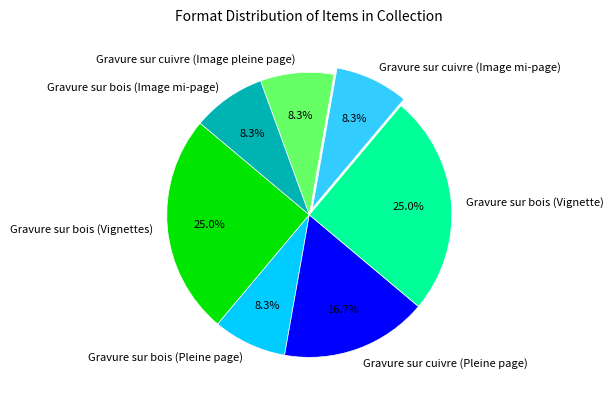

Is Gravure sur bois (Pleine page) the majority of the pie?

No